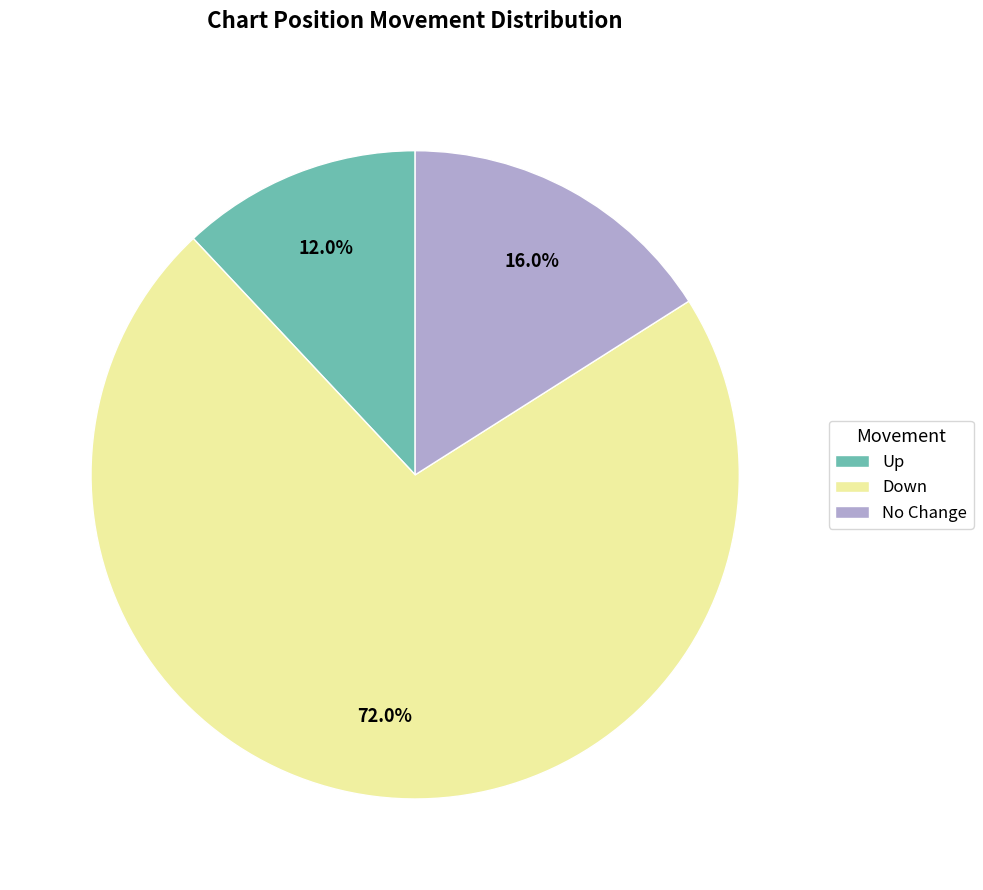

What is the smallest slice in the pie chart?

Up